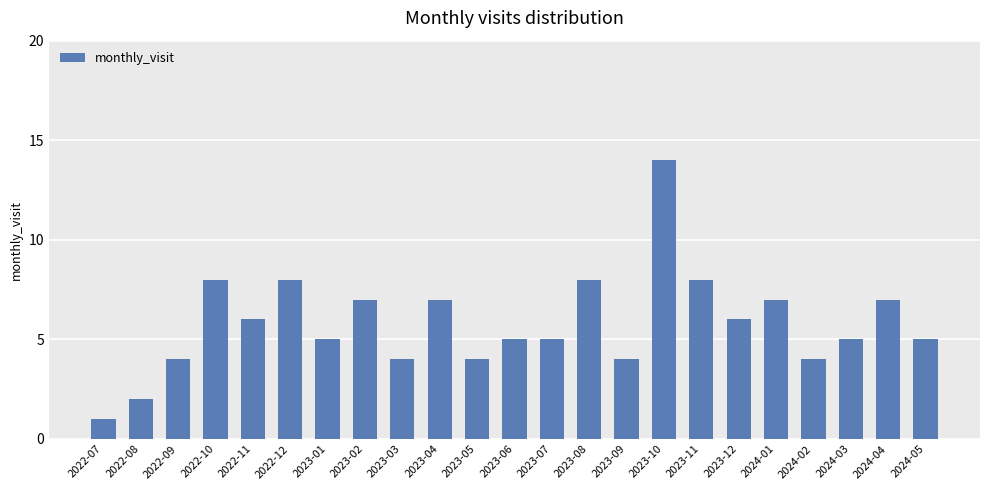

What is the approximate value at 2023-07?

5